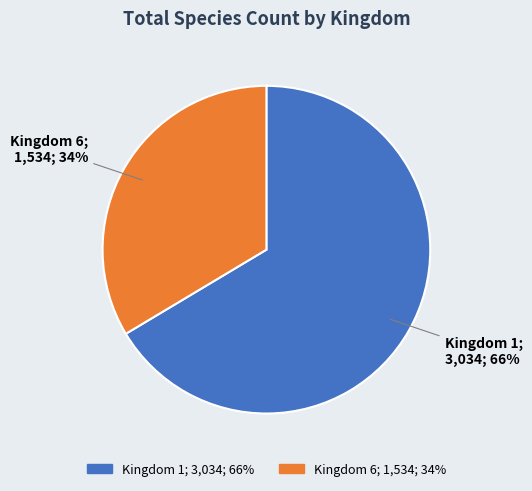

What is the largest slice in the pie chart?

Kingdom 1